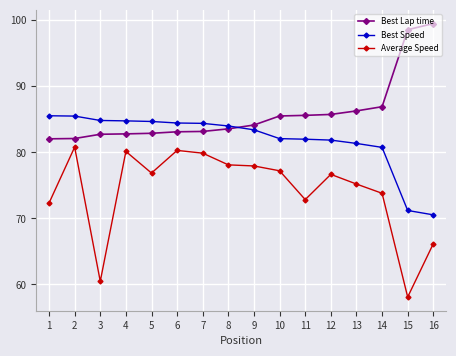

Which series has the largest total across all categories?

Best Lap time